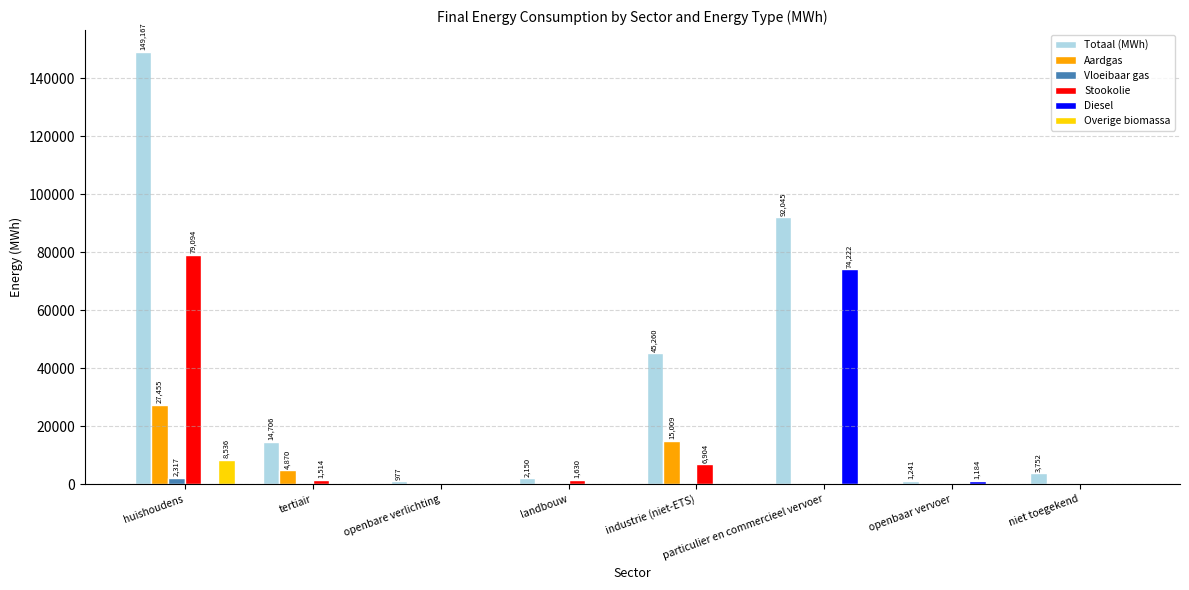

How many values in the Diesel series exceed 0?

2